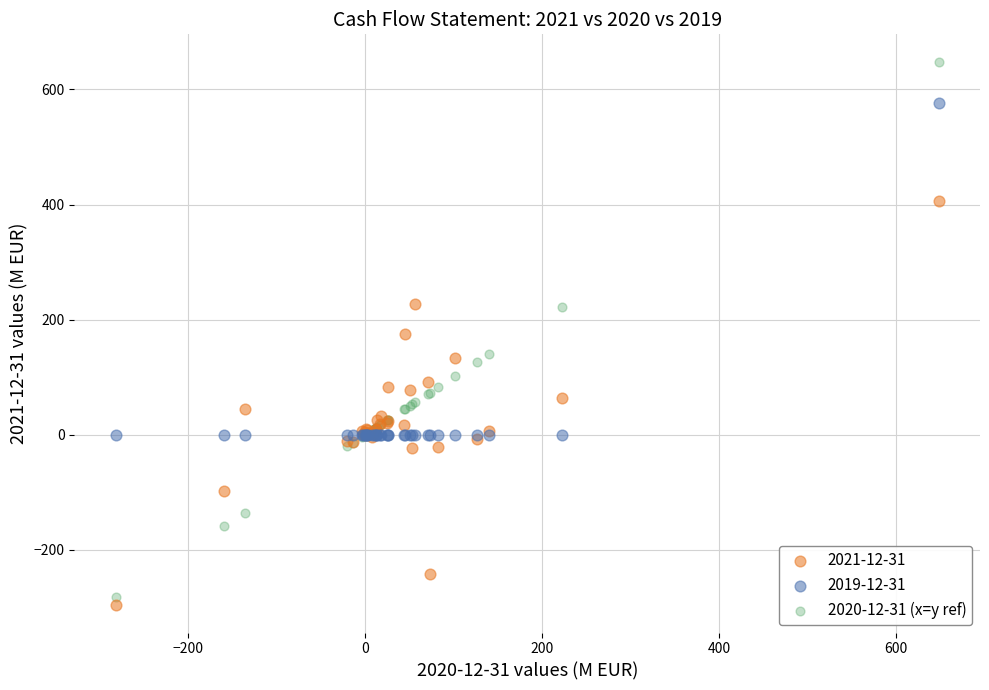

Which series reaches the maximum Y coordinate?

2020-12-31 (x=y ref)